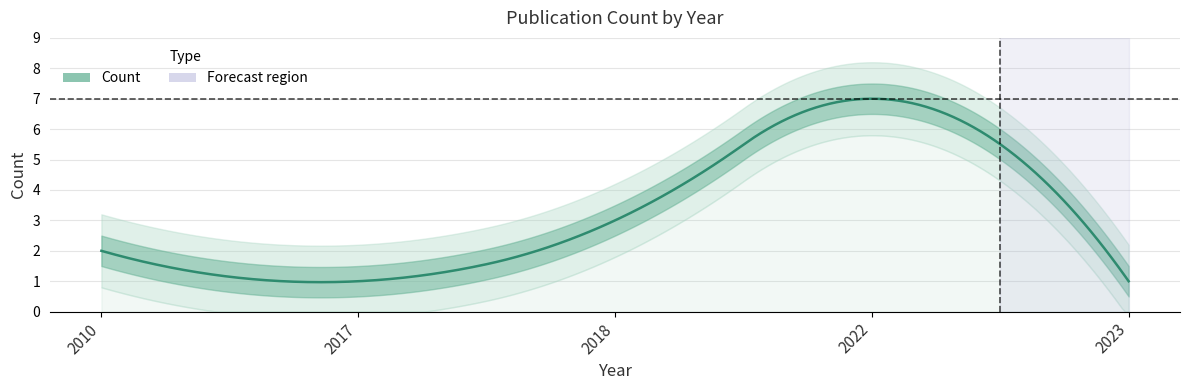

Rank the categories by value from lowest to highest.

2017, 2023, 2010, 2018, 2022